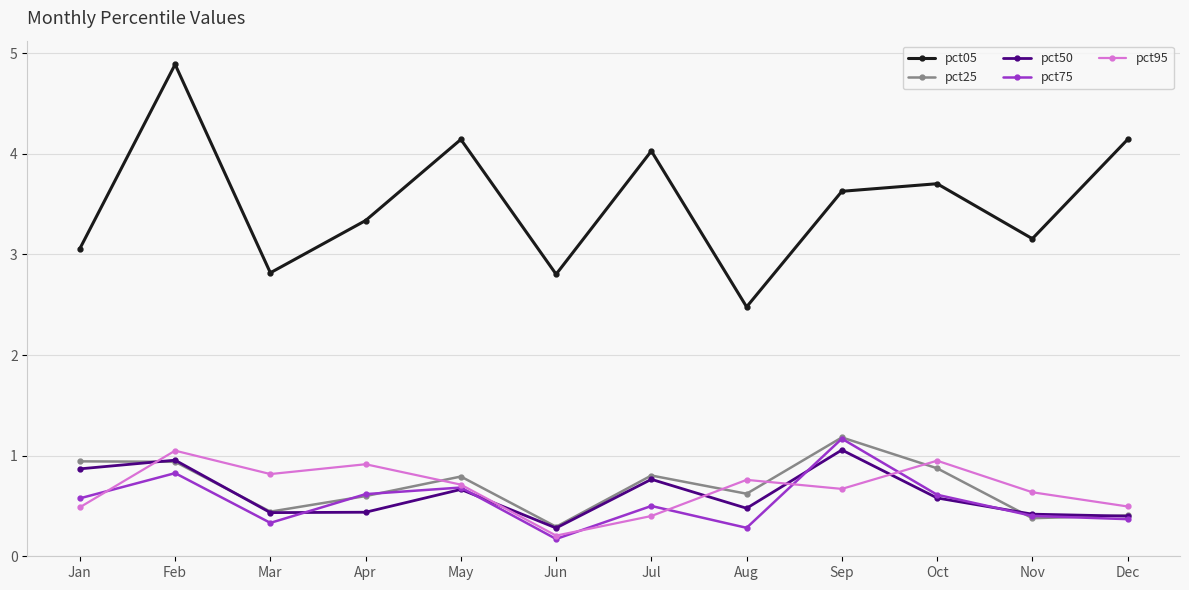

Count the number of categories in the chart.

12